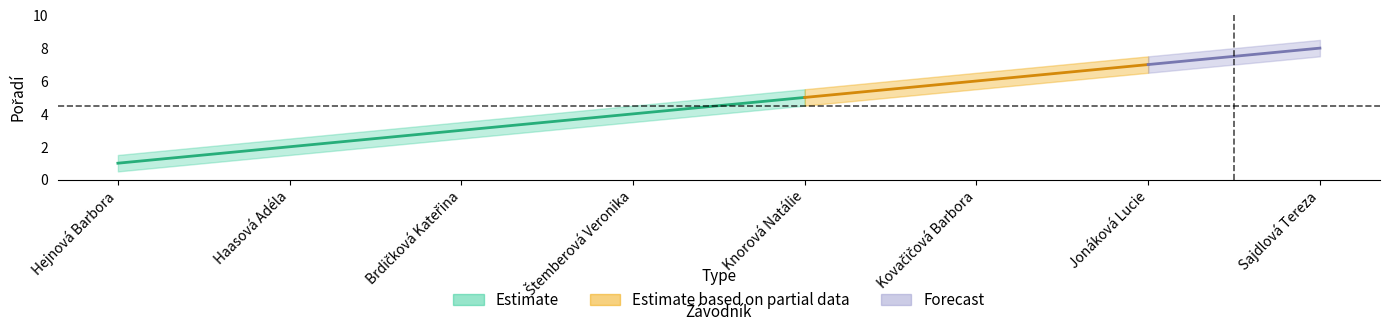

Is the value of Pořadí at Brdičková Kateřina greater than the value of lower at Hejnová Barbora?

Yes